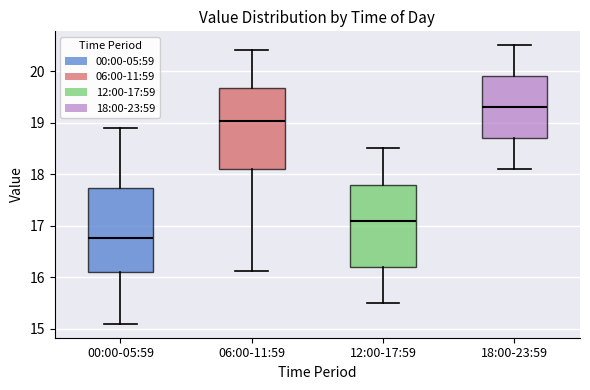

Reading left to right, transcribe this box plot: for each box, give where its median line is, the range the box spans, and where its two whiskers end, as read against the y-axis. The values are not printed on the chart, so give them approximately, as read against the axis.

00:00-05:59: median 16.8, box 16.1 to 17.7, whiskers 15.1 to 18.9
06:00-11:59: median 19.0, box 18.1 to 19.7, whiskers 16.1 to 20.4
12:00-17:59: median 17.1, box 16.2 to 17.8, whiskers 15.5 to 18.5
18:00-23:59: median 19.3, box 18.7 to 19.9, whiskers 18.1 to 20.5